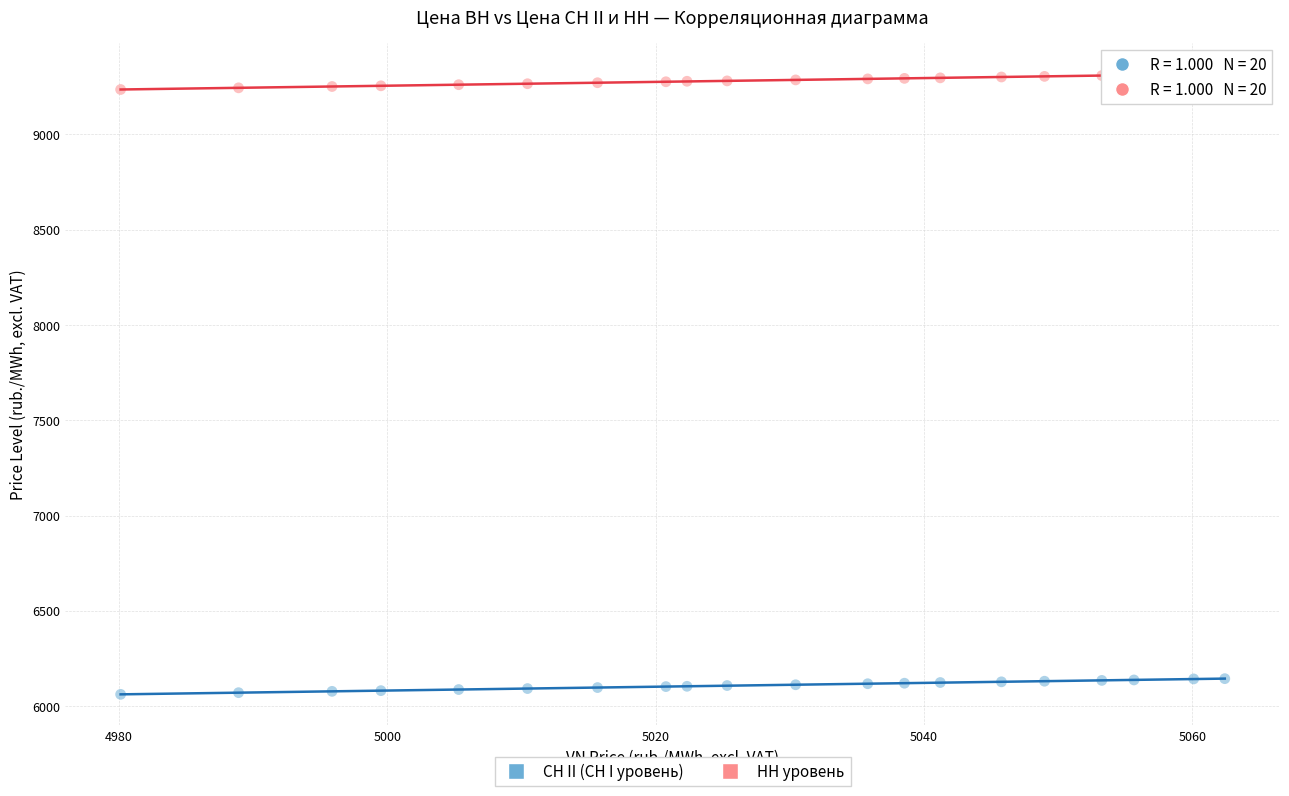

Across all data points, what is the range of X values (max minus min)?

82.3